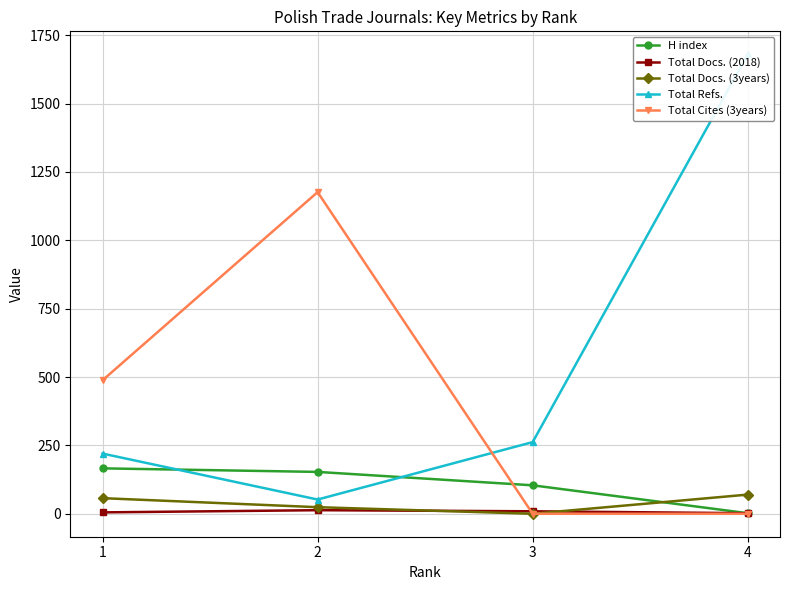

How many lines are shown in the chart?

5